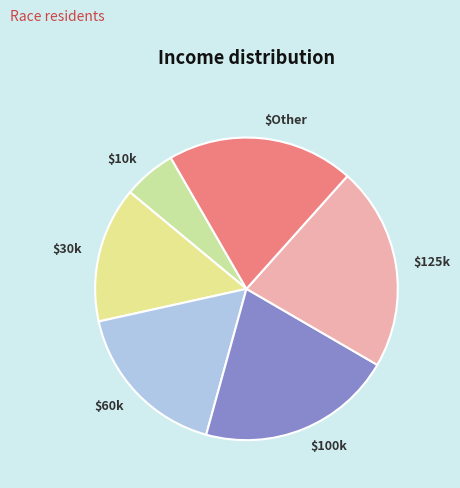

What is the smallest slice in the pie chart?

$10k